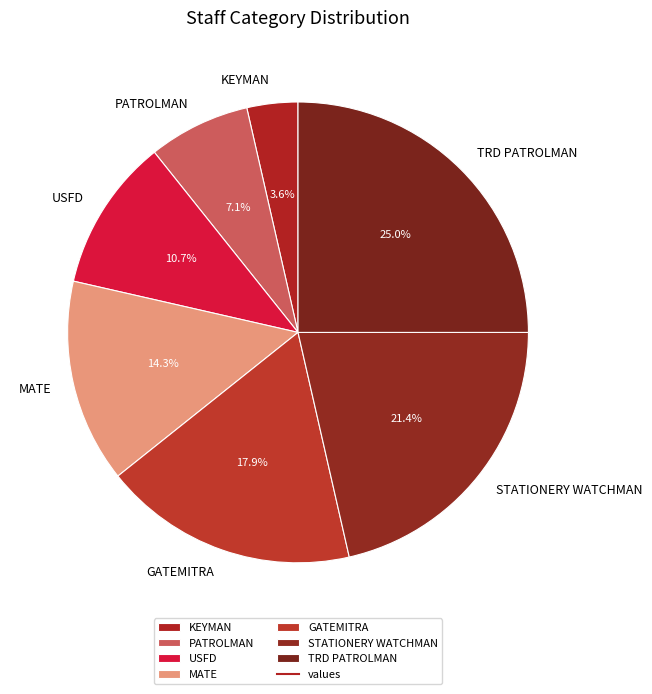

Which category has the smallest portion of the pie?

KEYMAN